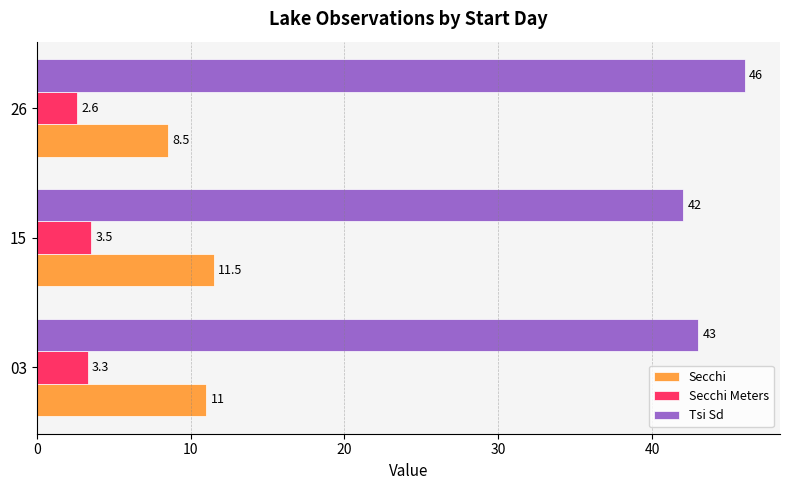

What is the highest value of the Secchi series?

11.5